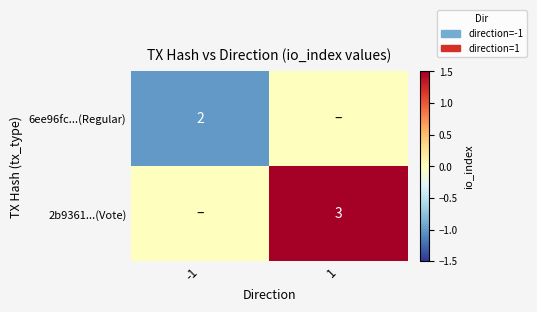

Is the value of 6ee96fc...(Regular) at -1 greater than the value of 2b9361...(Vote) at 1?

No